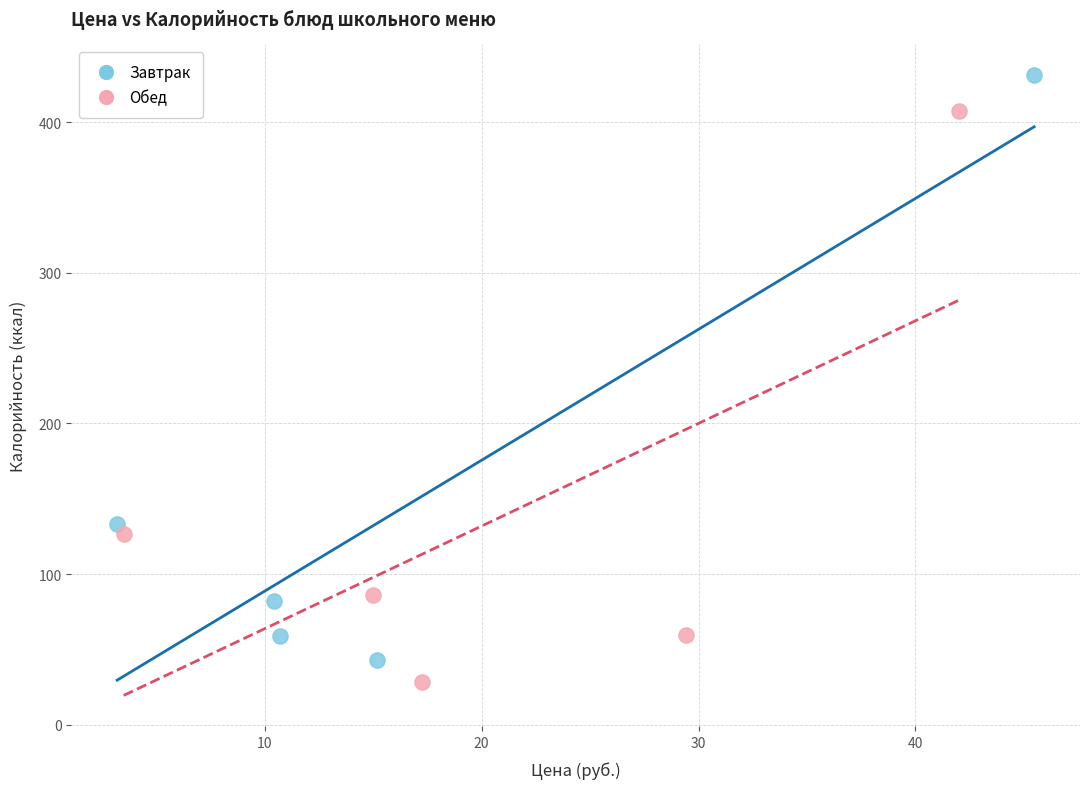

Which series reaches the maximum Y coordinate?

Завтрак